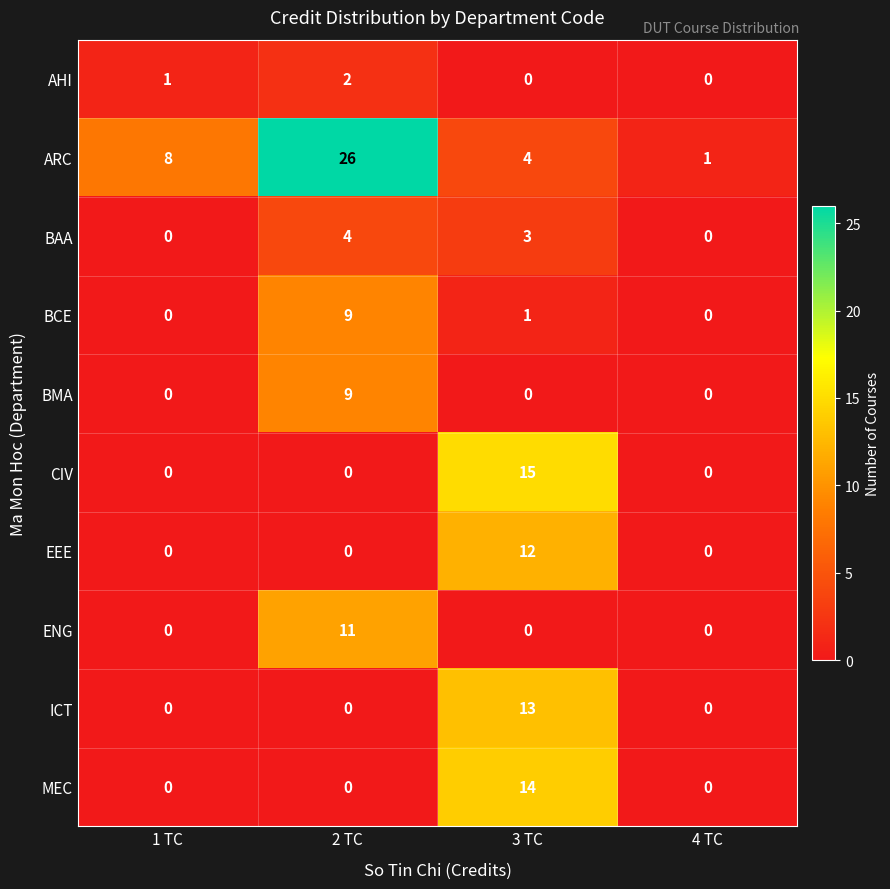

At how many categories does at least one series exceed 6?

3